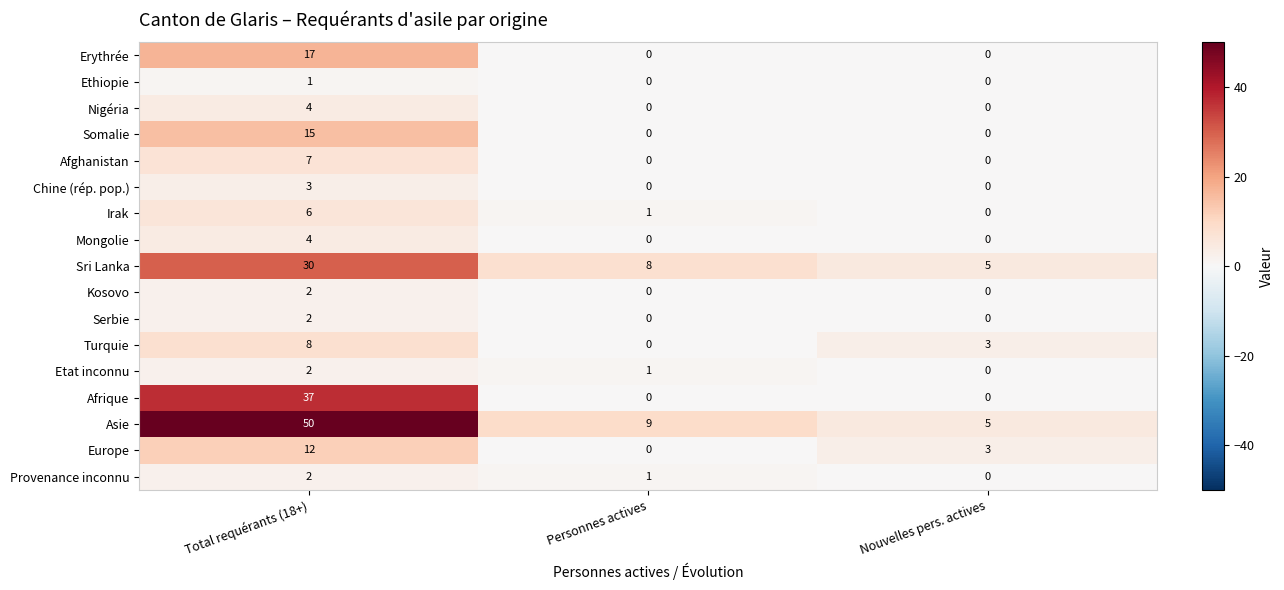

What is the sum of the Erythrée values at Personnes actives and Total requérants (18+)?

17